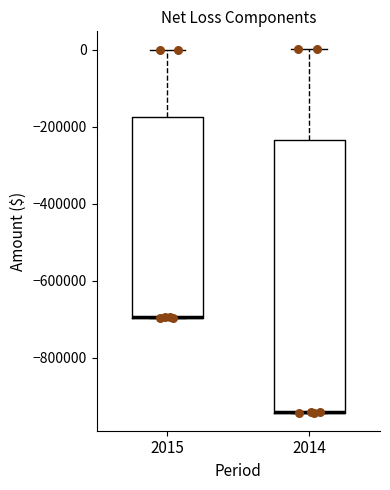

Reading left to right, transcribe this box plot: for each box, give where its median line is, the range the box spans, and where its two whiskers end, as read against the y-axis. The values are not printed on the chart, so give them approximately, as read against the axis.

2015: median -700000 (drawn on the box's lower edge), box -700000 to -180000, whiskers -700000 to 0
2014: median -940000 (drawn on the box's lower edge), box -940000 to -240000, whiskers -940000 to 0